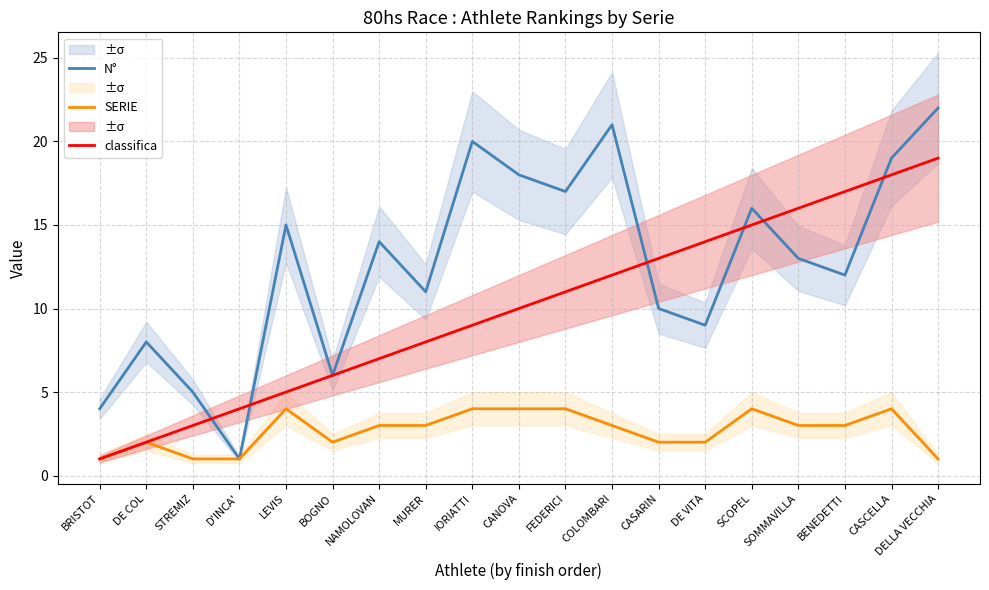

What is the difference between the highest and lowest values at SCOPEL?

12